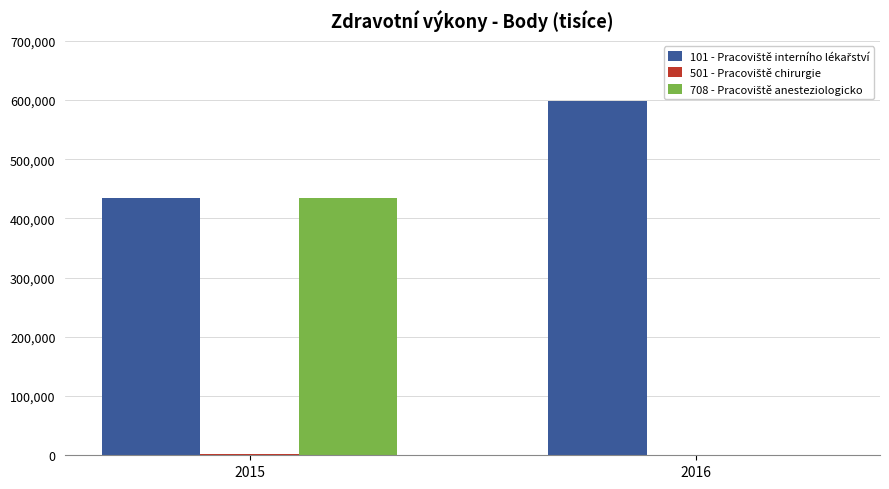

What is the maximum value shown in the chart?

597616.7